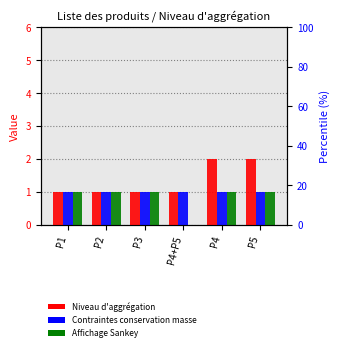

True or false: Affichage sur le diagramme de Sankey has a value of 1 at P2.

True